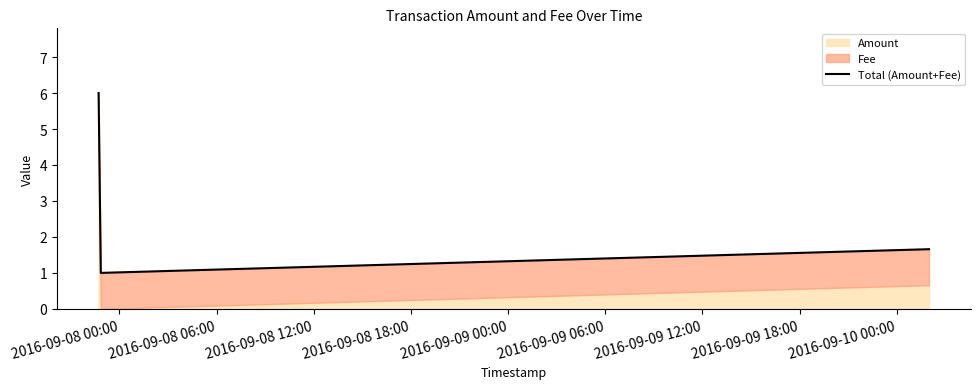

Count the values in the range 1 to 6.

4